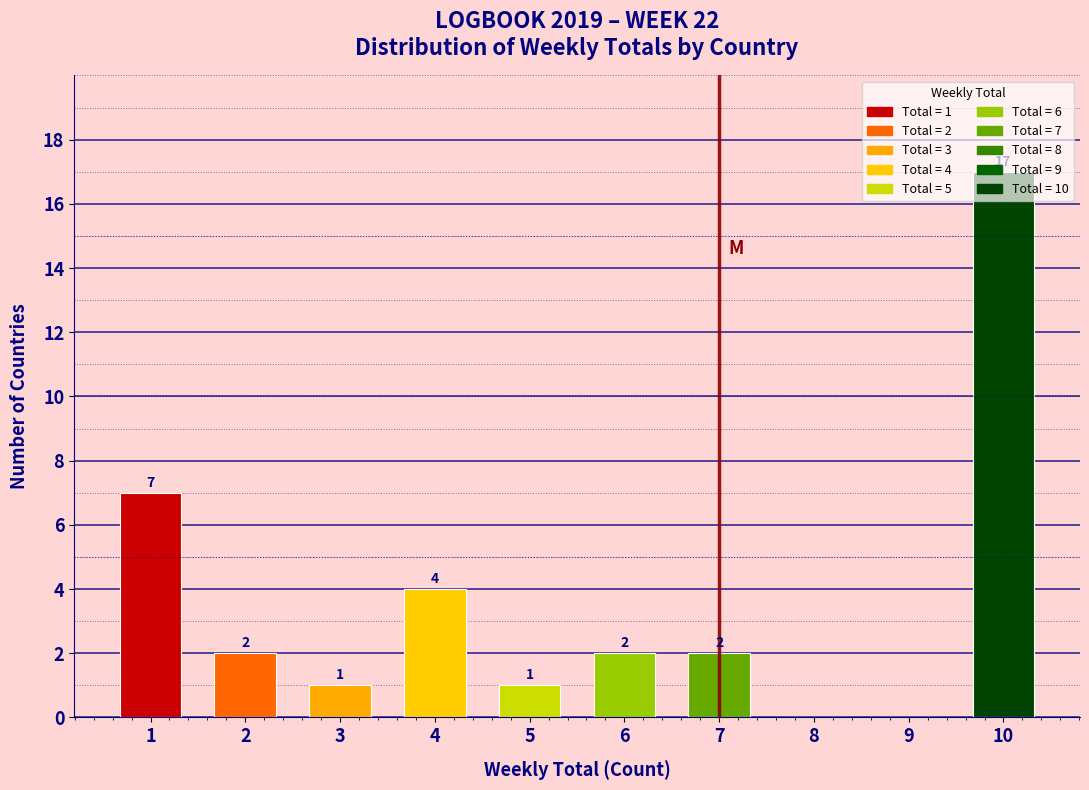

Between 10 and 3, which is larger?

10